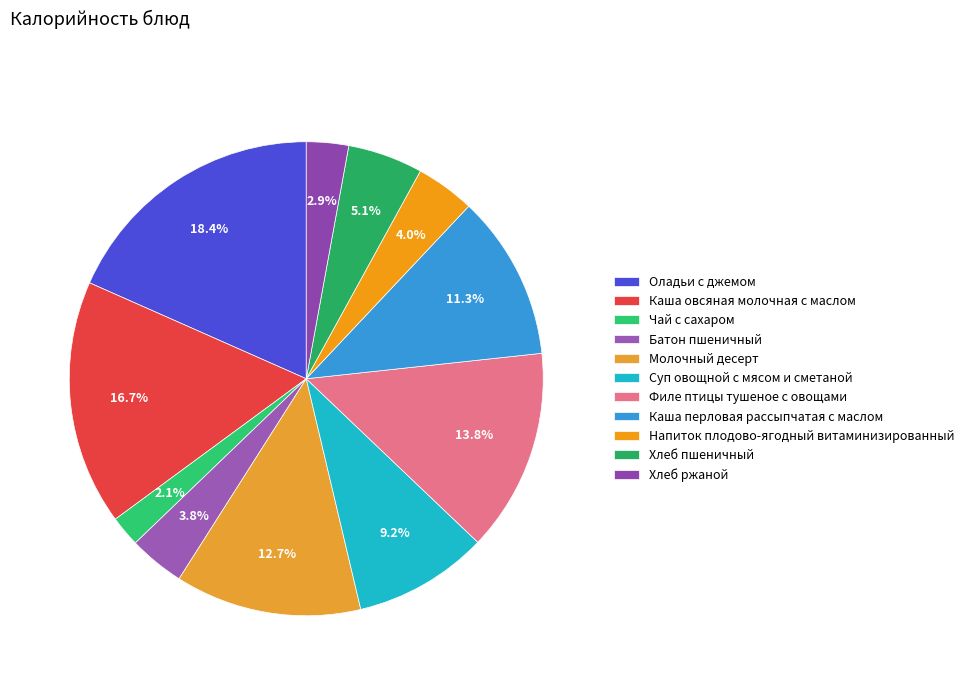

How many slices are in this pie chart?

11